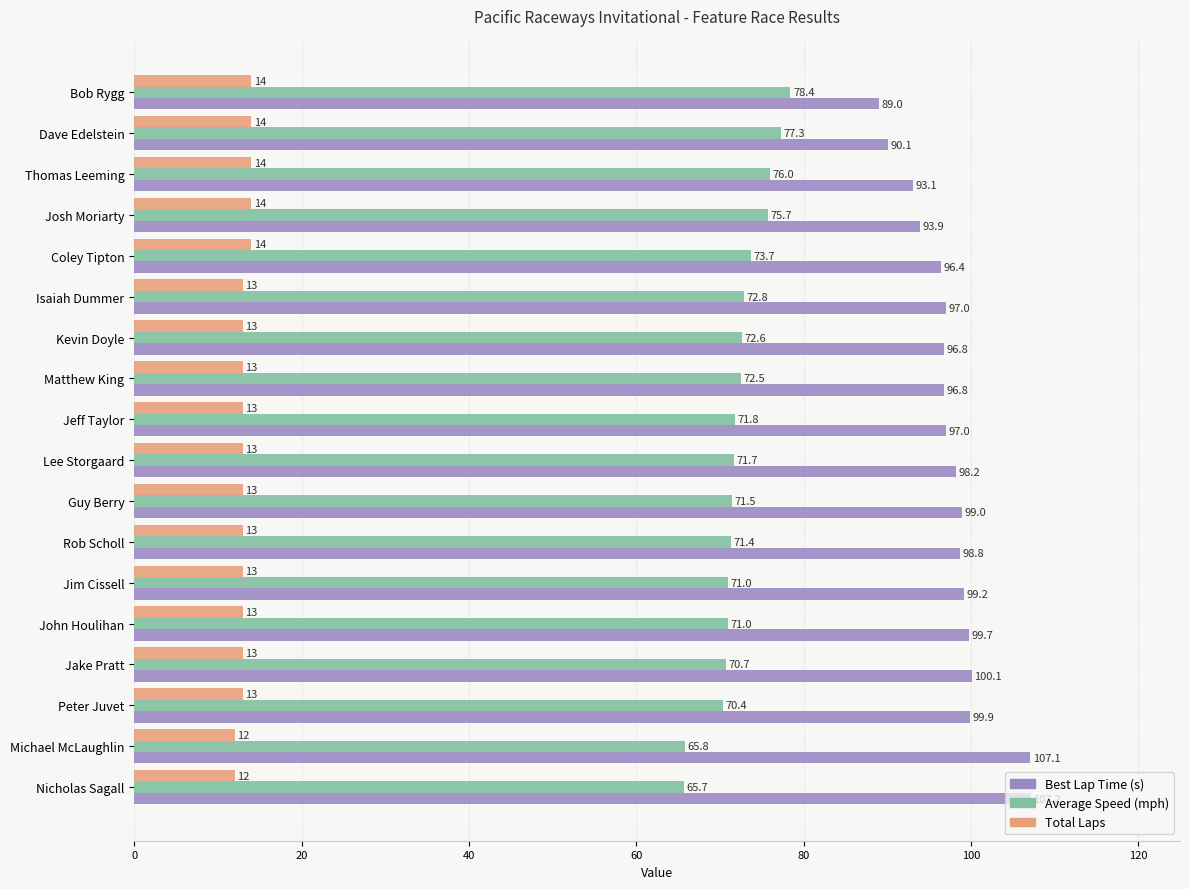

What is the average value of the Total Laps series?

13.2